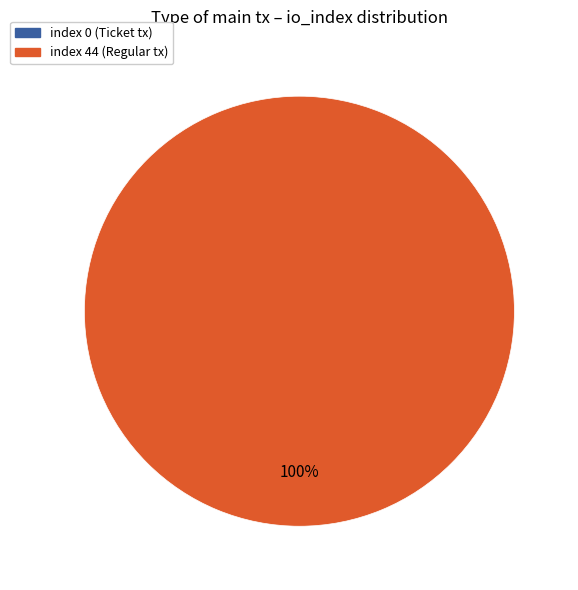

How many slices are in this pie chart?

2